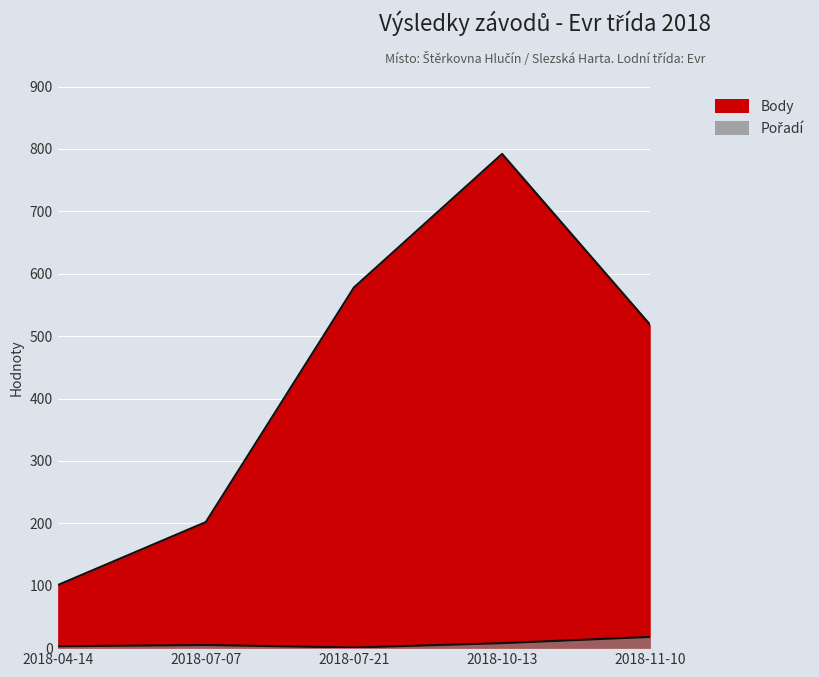

Reading left to right, transcribe all the data shown in this chart.

Body: 101	202	578	792	518
Pořadí: 3	5	1	8	18